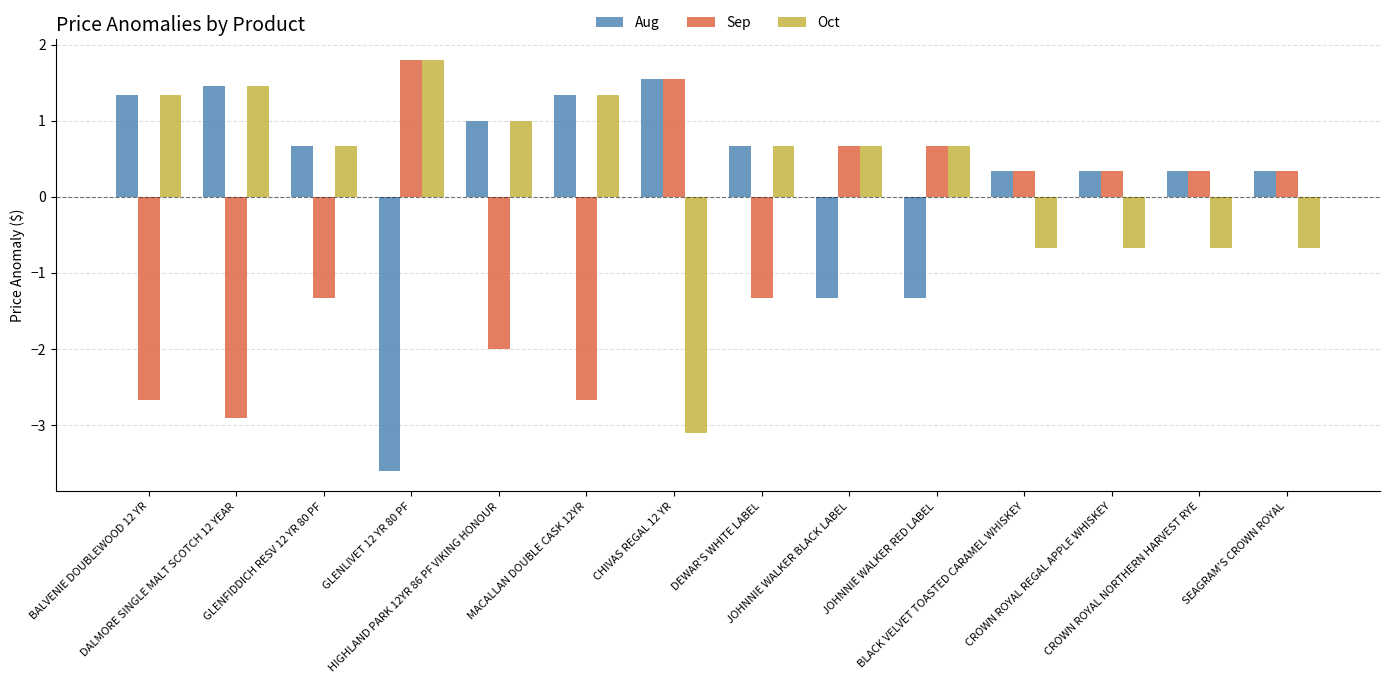

How many data points does each series have?

14